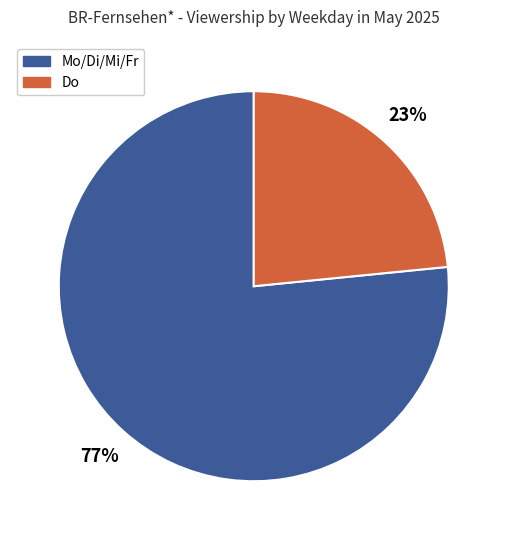

To the nearest percent, what is the average slice percentage?

50%